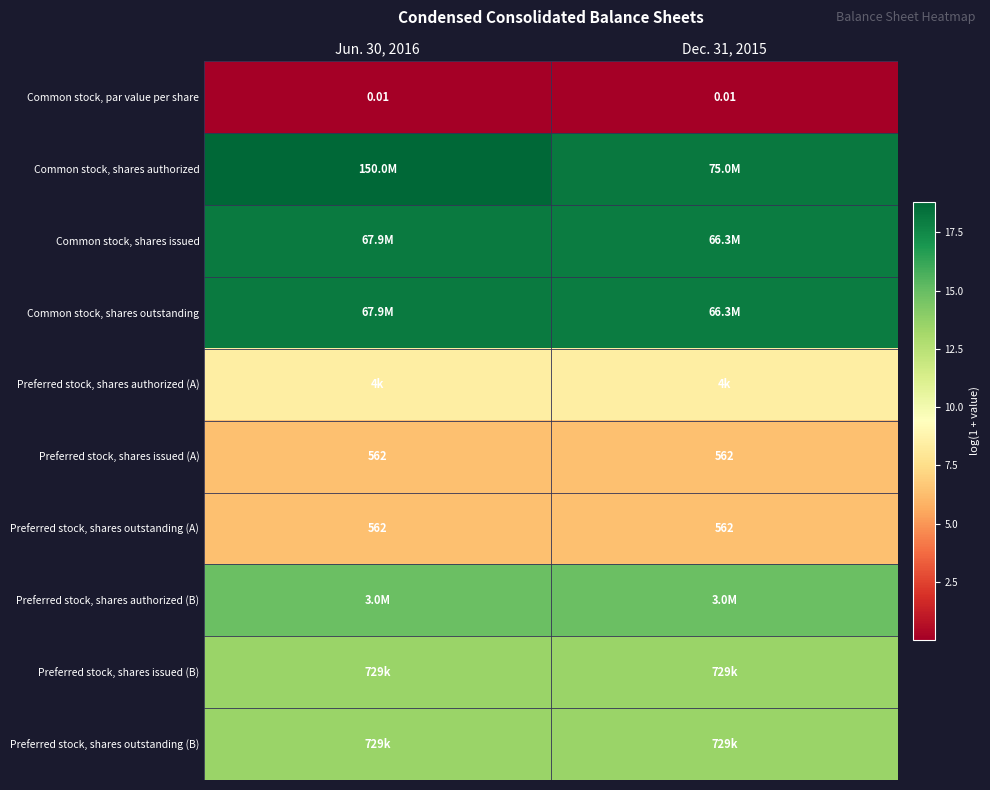

Which series has the widest spread of values?

Common stock, shares authorized